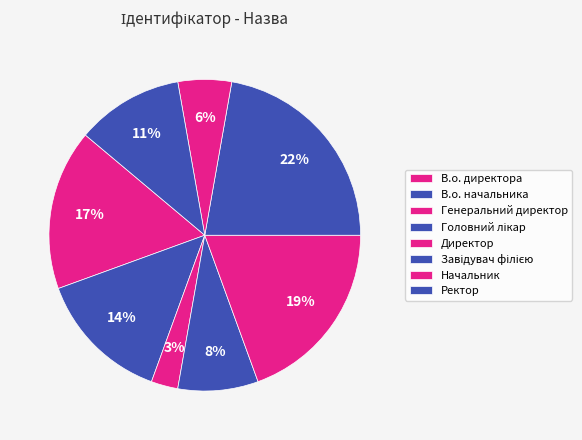

Is Генеральний директор the majority of the pie?

No